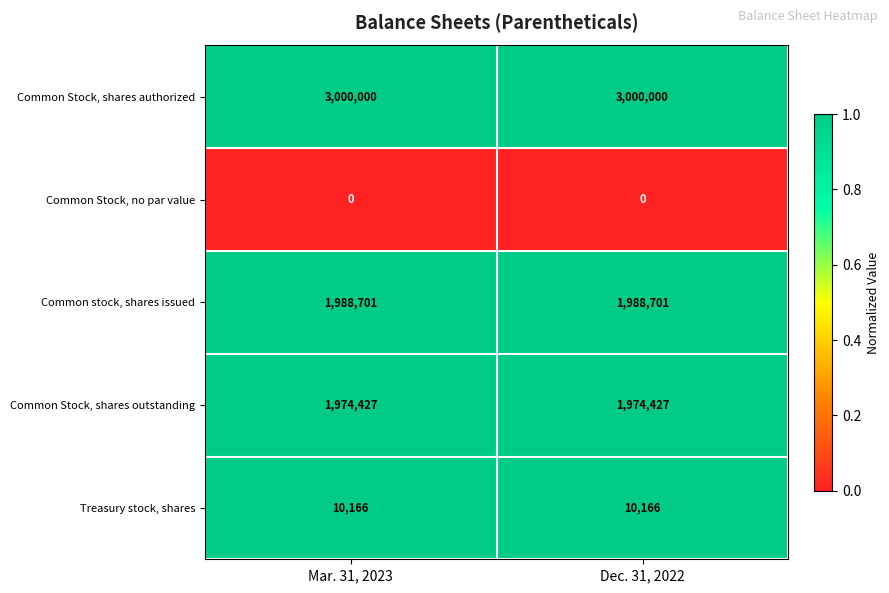

Reading right to left, extract all data points from this chart.

Common Stock, shares authorized: 3000000	3000000
Common Stock, no par value: 0	0
Common stock, shares issued: 1988701	1988701
Common Stock, shares outstanding: 1974427	1974427
Treasury stock, shares: 10166	10166